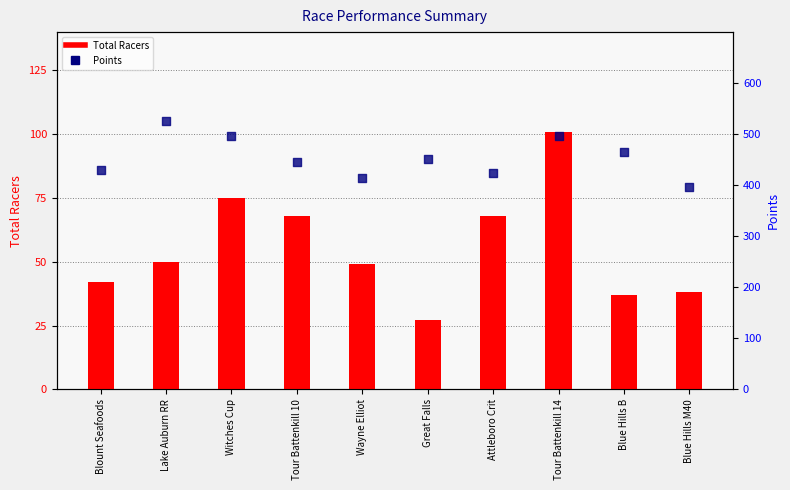

At how many categories does at least one series exceed 209?

10